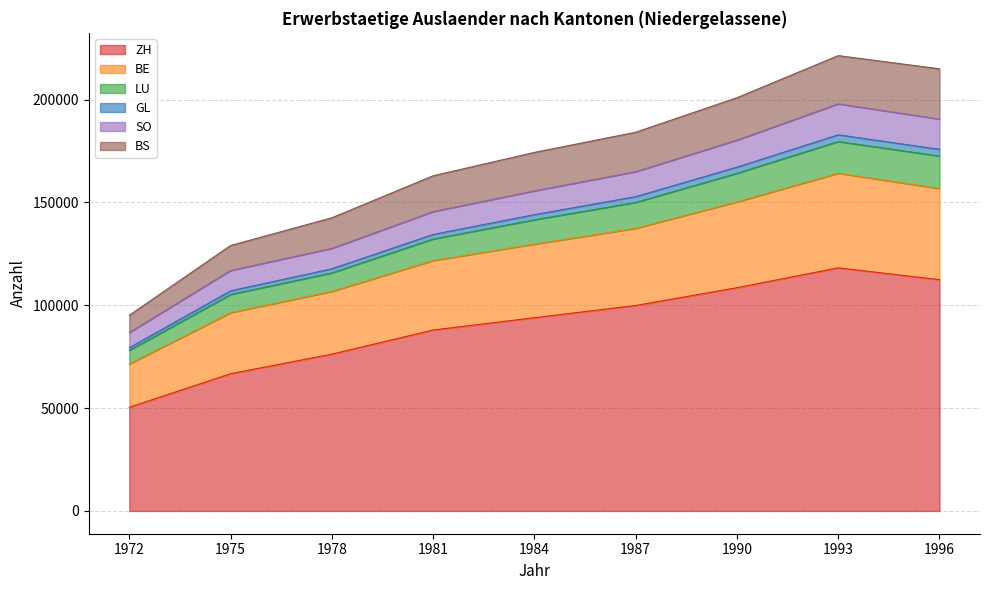

What is the maximum value for ZH?

118180